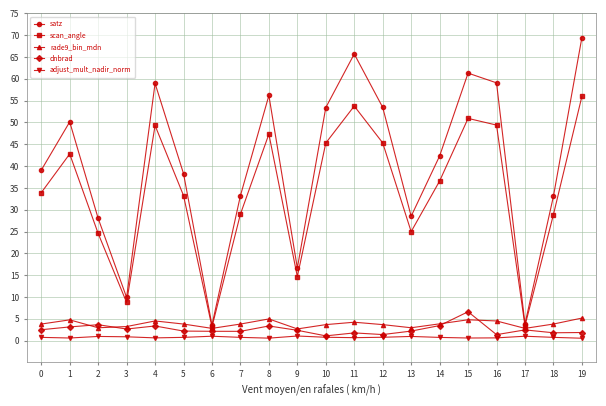

How many interior local valleys does the satz series have?

5